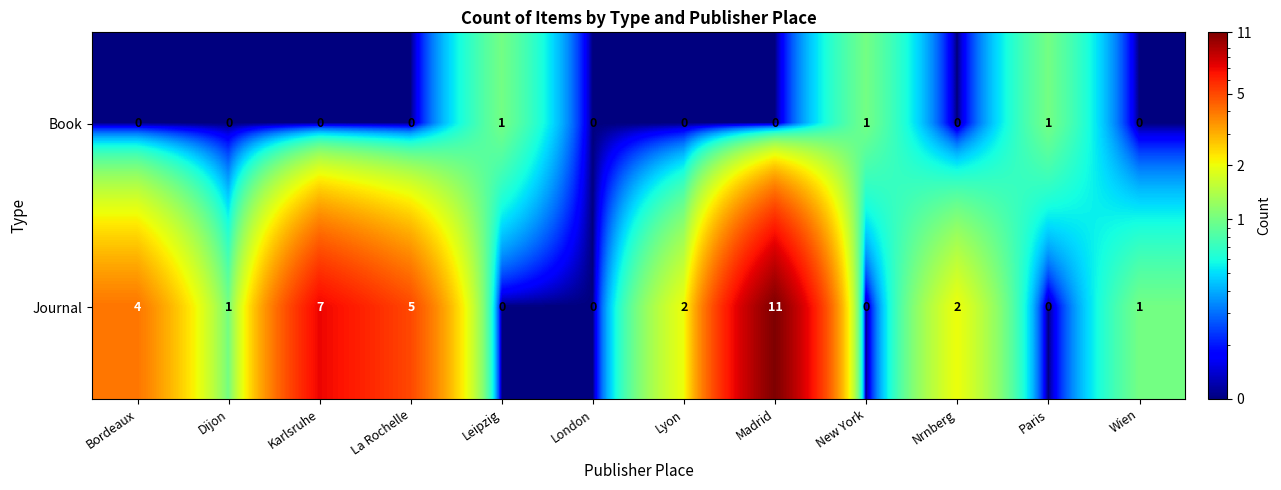

What is the sum of all Book values?

3